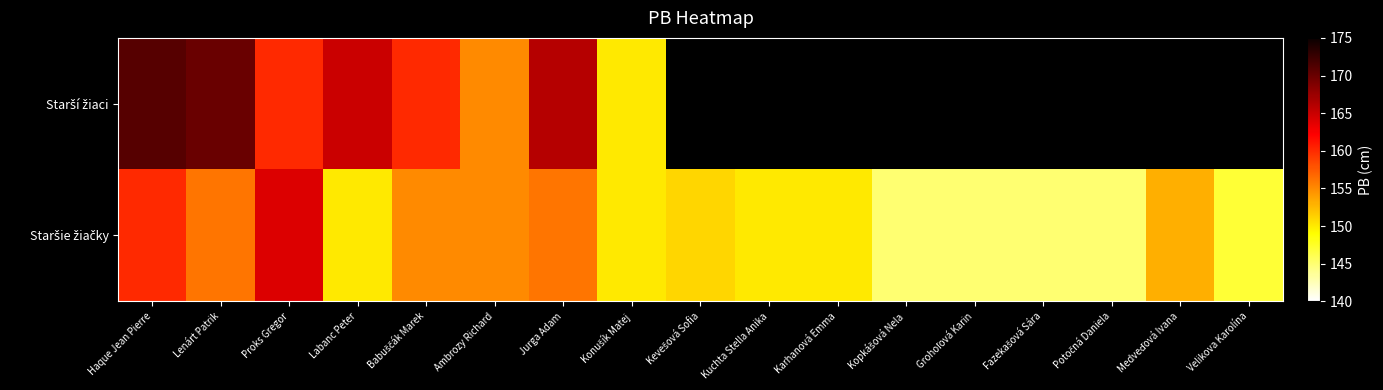

Which series changed the most between Jurga Adam and Fazekašová Sára?

Staršie žiačky